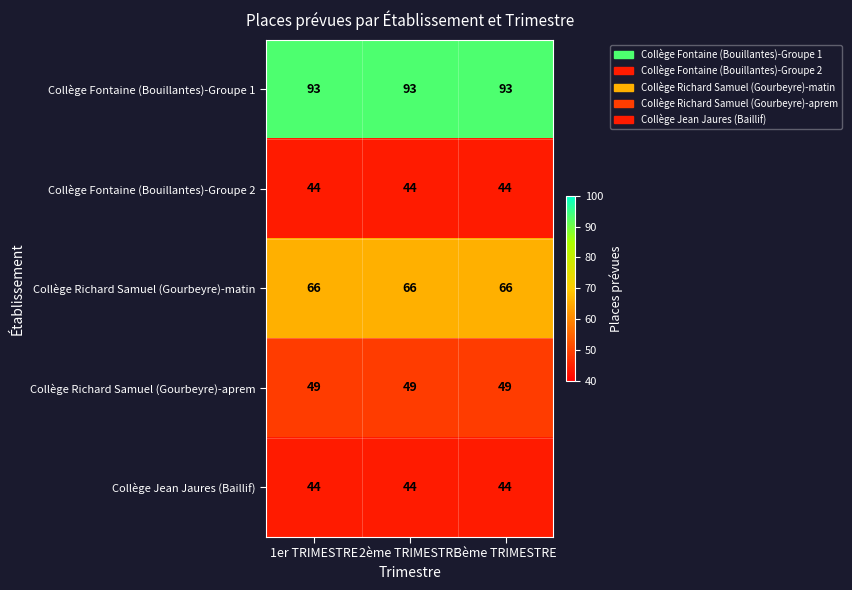

What is the spread (max minus min) of values at 3ème TRIMESTRE?

49